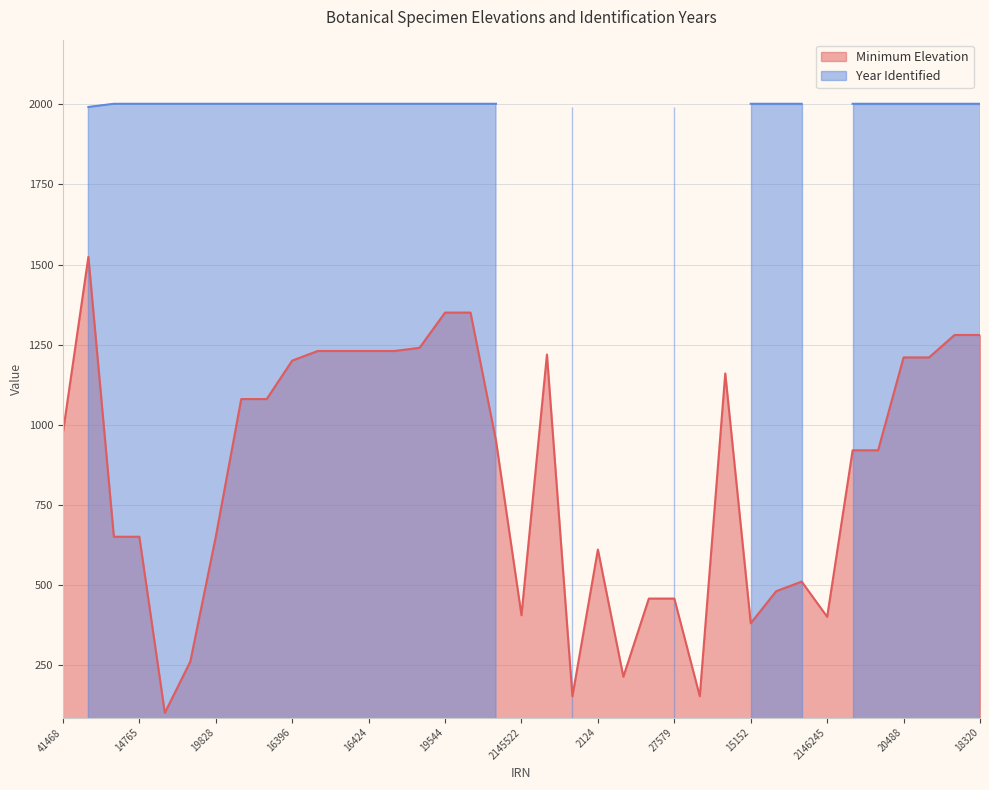

List the labels in order of value, largest first.

6540, 19544, 19533, 18323, 18320, 19495, 16418, 16449, 16424, 16417, 35233, 20488, 20493, 16396, 2145796, 19437, 19442, 41468, 16482, 18215, 18220, 14841, 14765, 19828, 2124, 17763, 18562, 6559, 27579, 2145522, 2146245, 15152, 15805, 27561, 40449, 4497, 15398